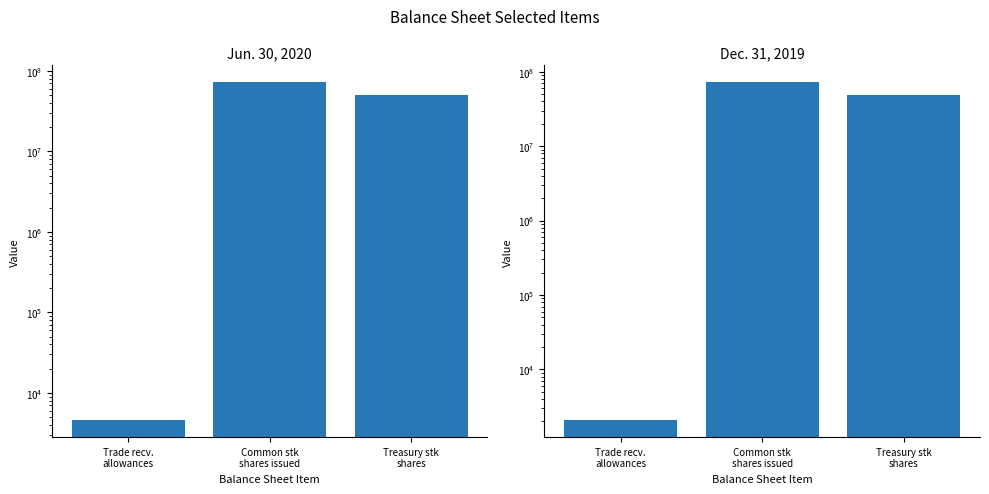

Reading right to left, extract all data points from this chart.

Jun. 30, 2020: 50295000	72237000	4572
Dec. 31, 2019: 49277000	72202000	2078